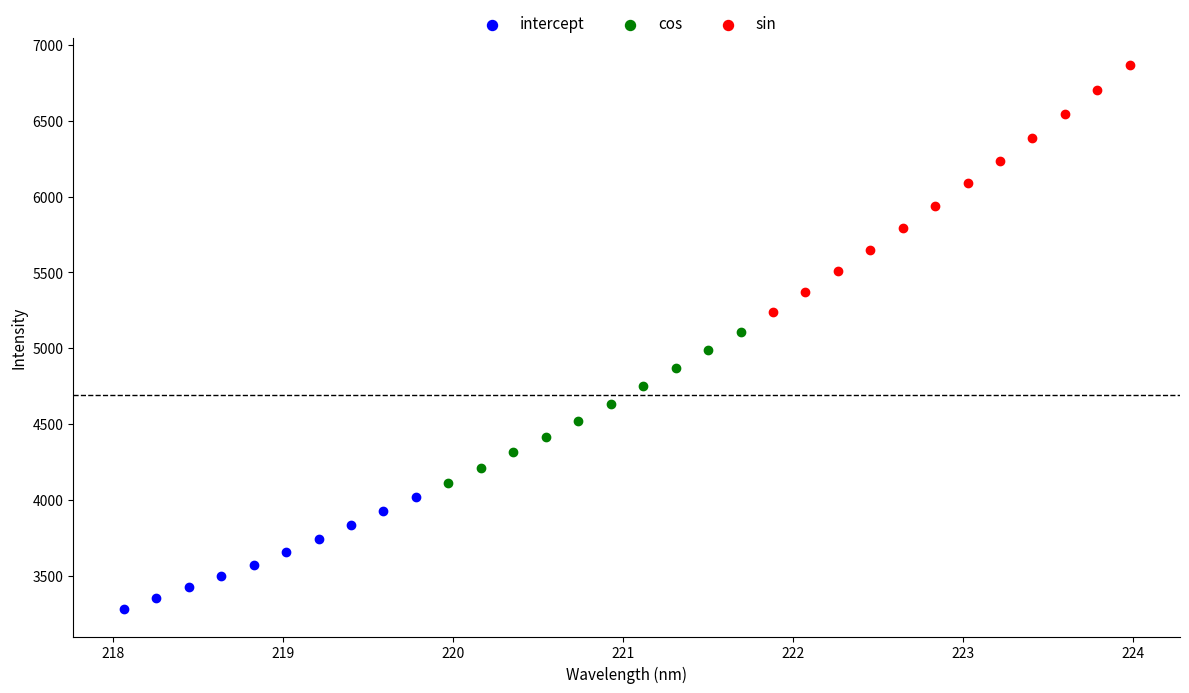

Which series reaches the minimum Y coordinate?

intercept